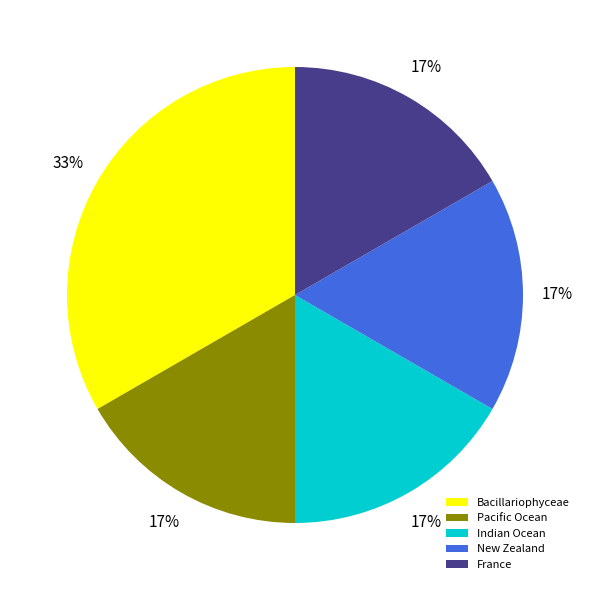

What is the largest slice in the pie chart?

Bacillariophyceae